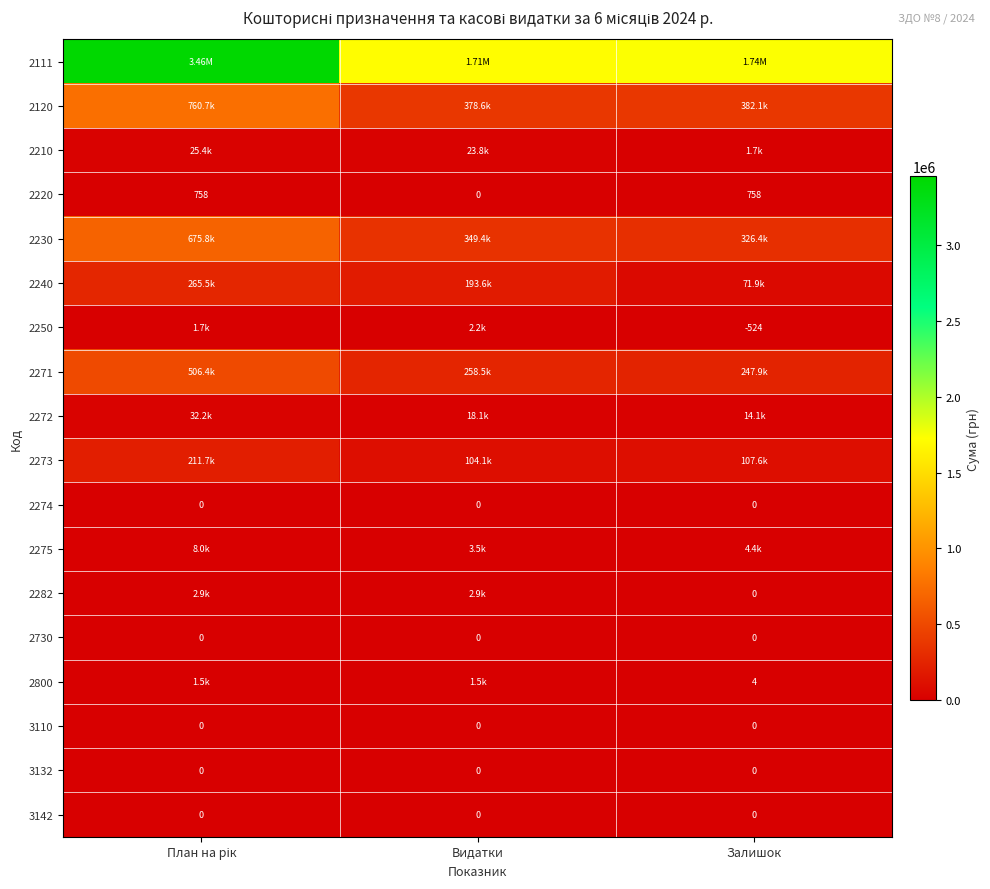

Which category has the lowest value in the 2282 series?

Залишок